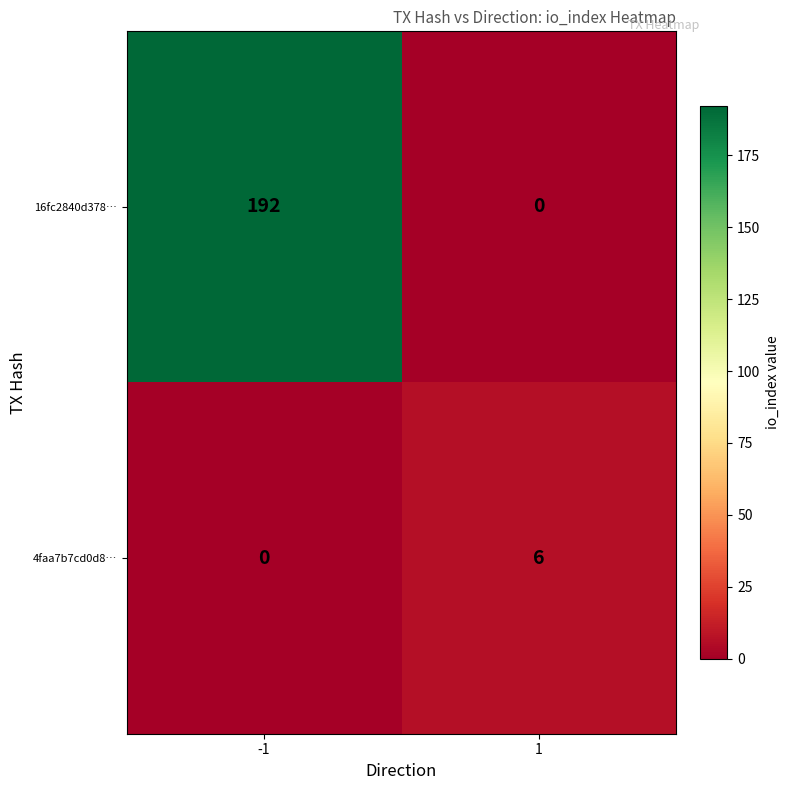

Reading right to left, transcribe all the data shown in this chart.

16fc2840d378…: 1=0	-1=192
4faa7b7cd0d8…: 1=6	-1=0